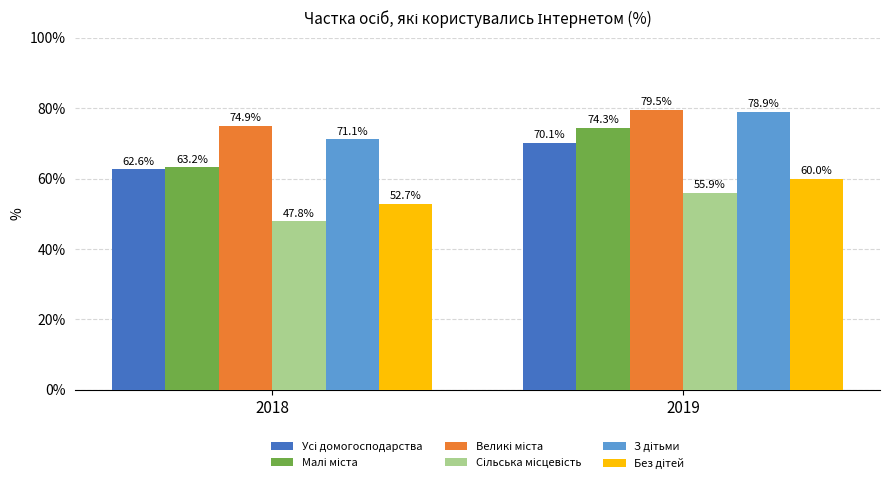

What is the total value across all series at 2018?

372.3